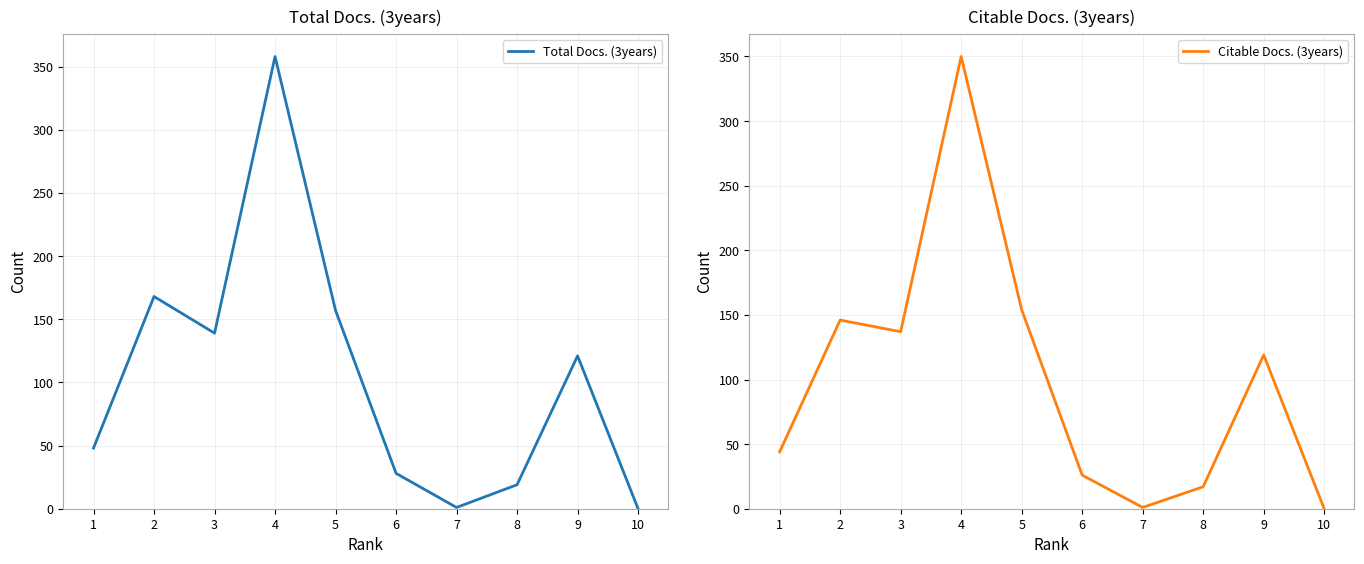

True or false: Citable Docs. (3years) and Total Docs. (3years) intersect in this chart.

False